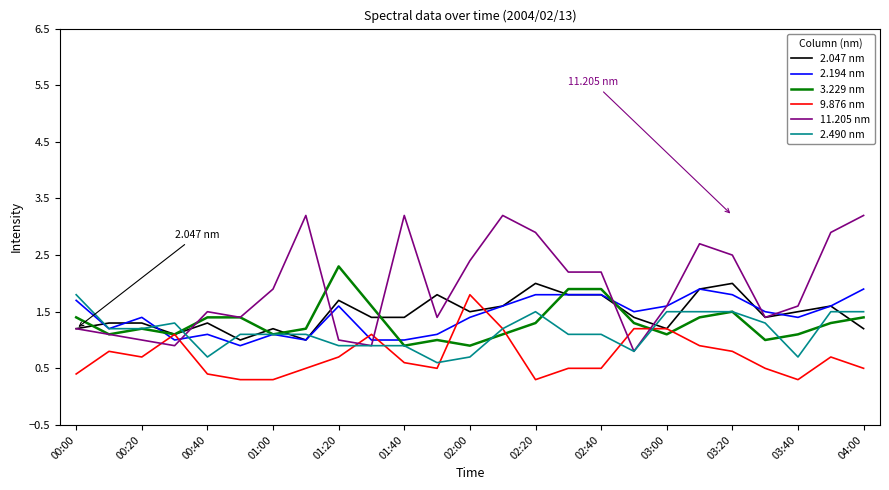

What is the minimum value shown in the chart?

0.3